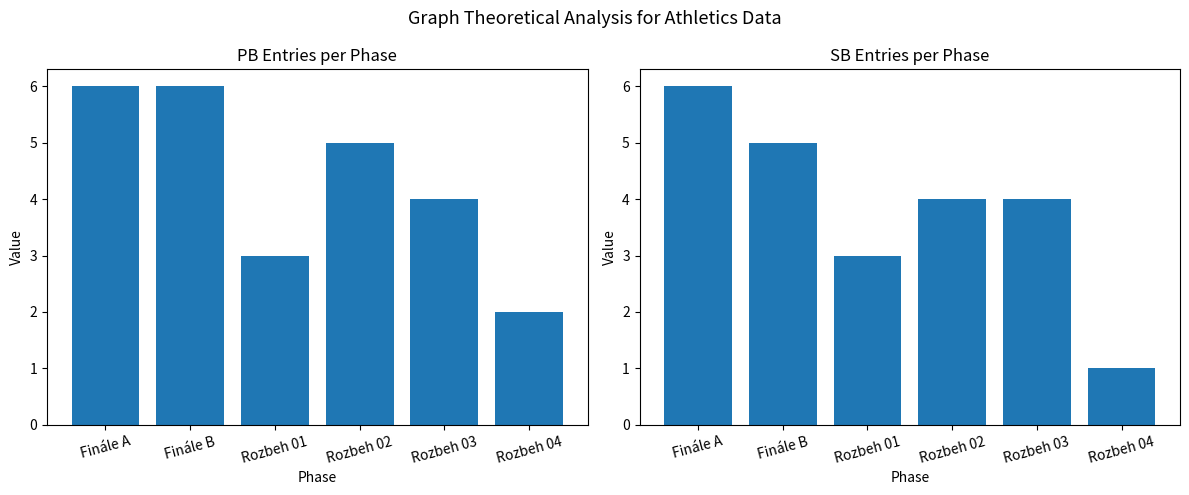

What is the difference between the PB_count values at Rozbeh 03 and Finále A?

2